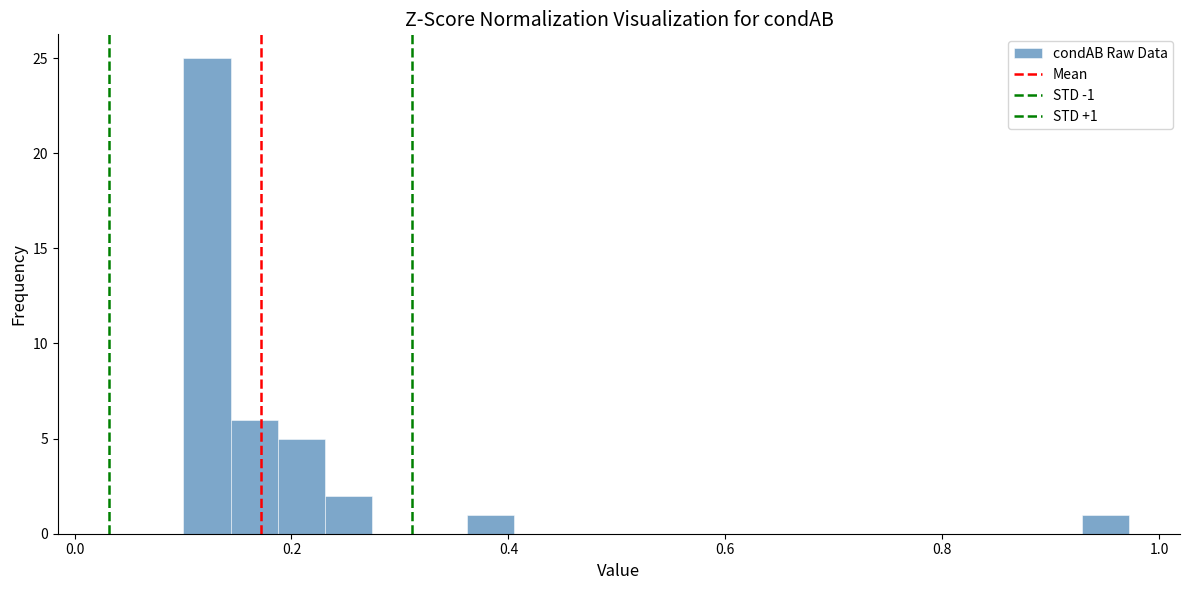

Read against the x-axis, roughly where is the centre of the tallest bar?

0.12